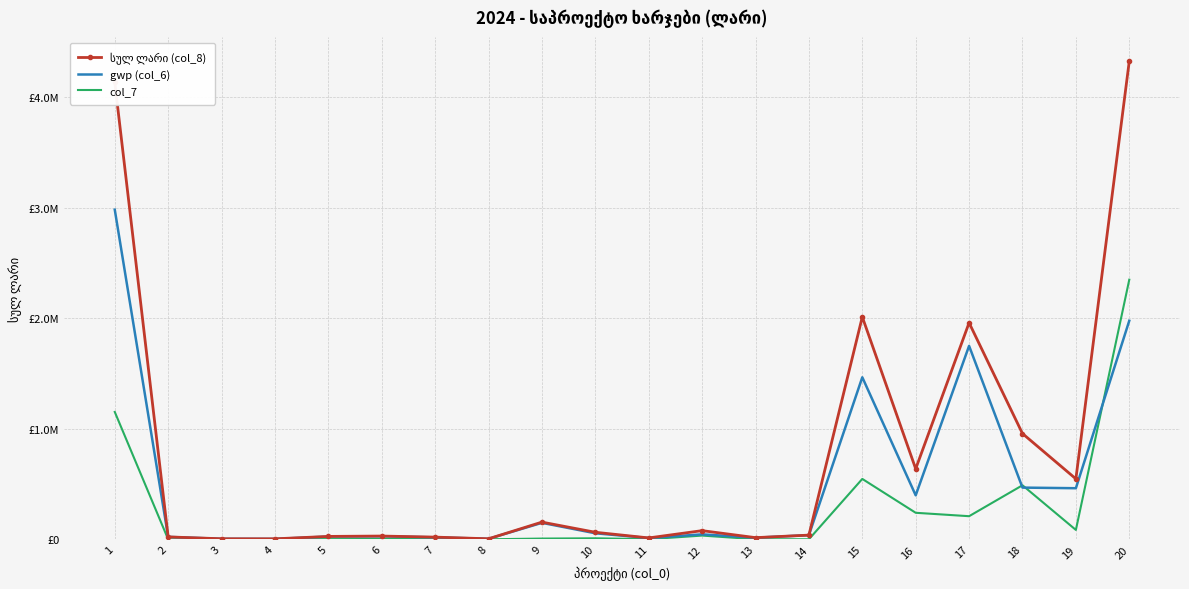

At which category does col_7 reach its first local peak?

6